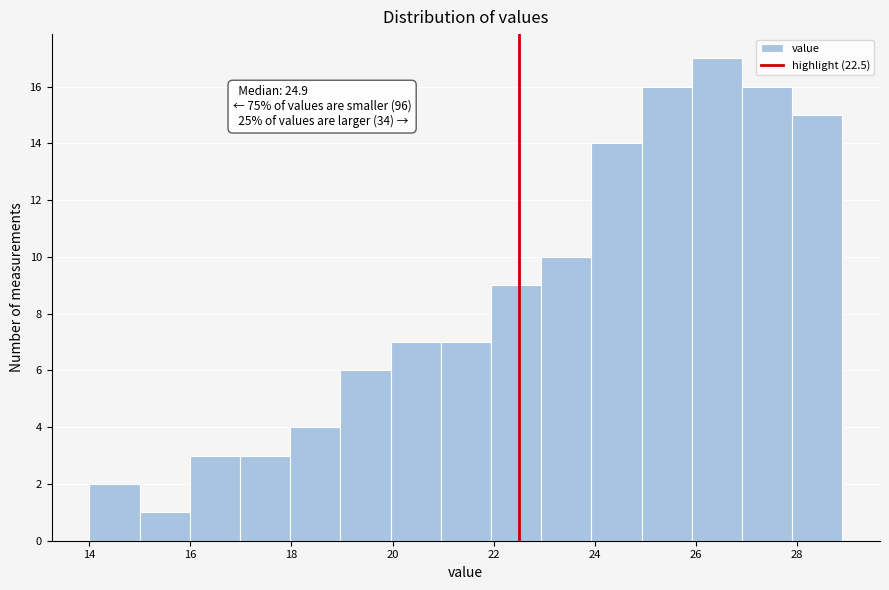

Which range on the x-axis has the tallest bar?

26 to 27